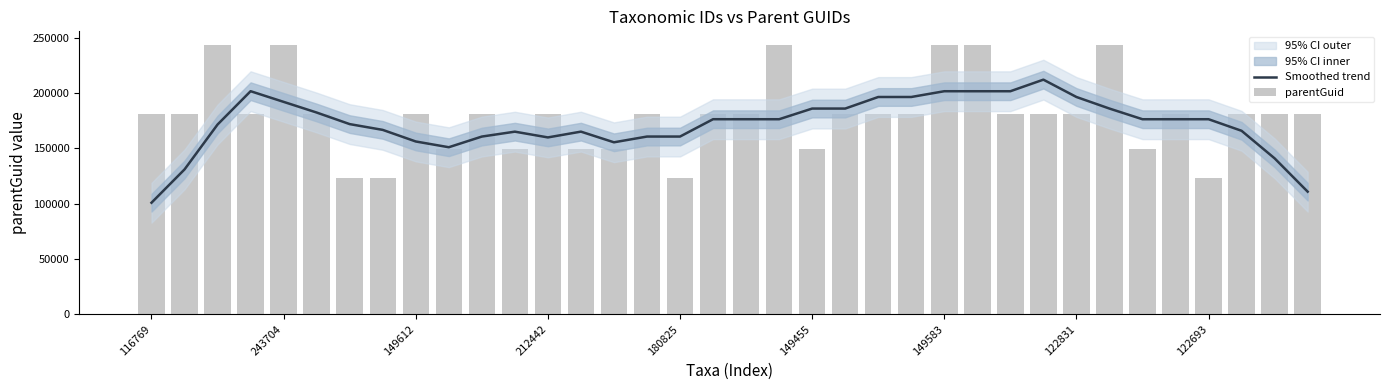

What is the minimum value for parentGuid?

122888.0